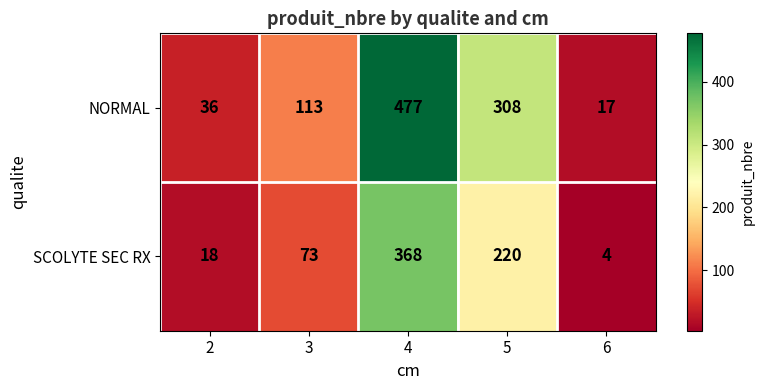

What is the difference between the second highest and minimum values in the SCOLYTE SEC RX series?

216